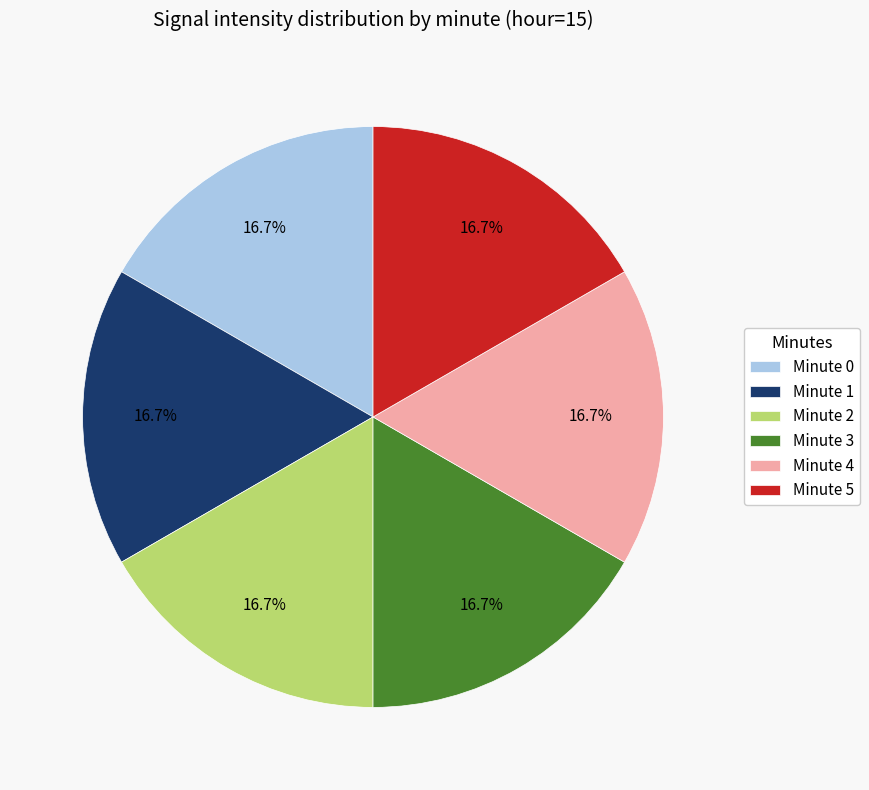

Approximately how many times larger is the value at Minute 5 compared to Minute 4?

1.0